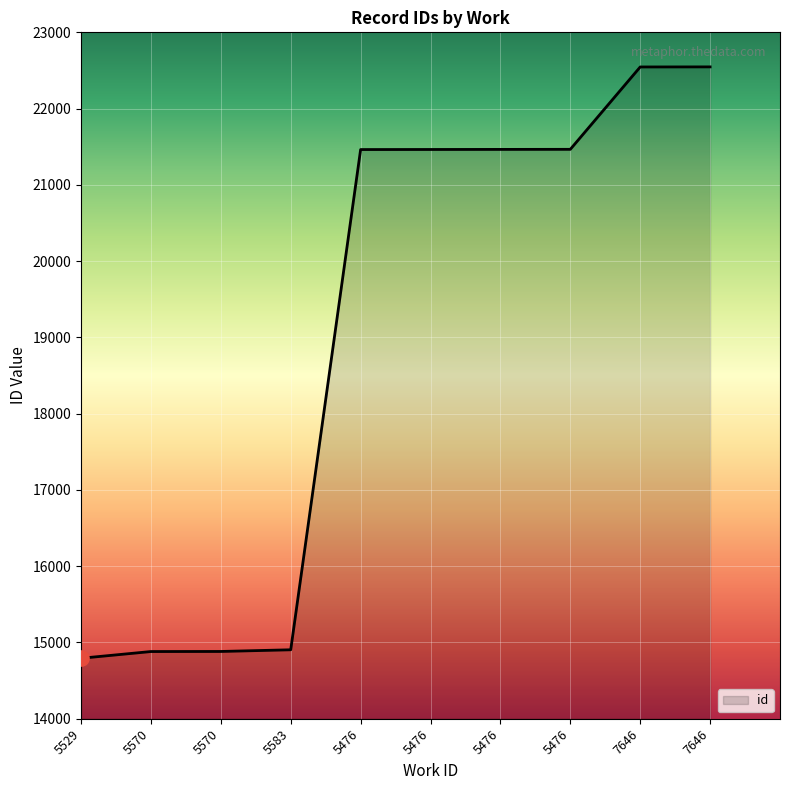

What is the change in value from 5583 to 7646?

+7643